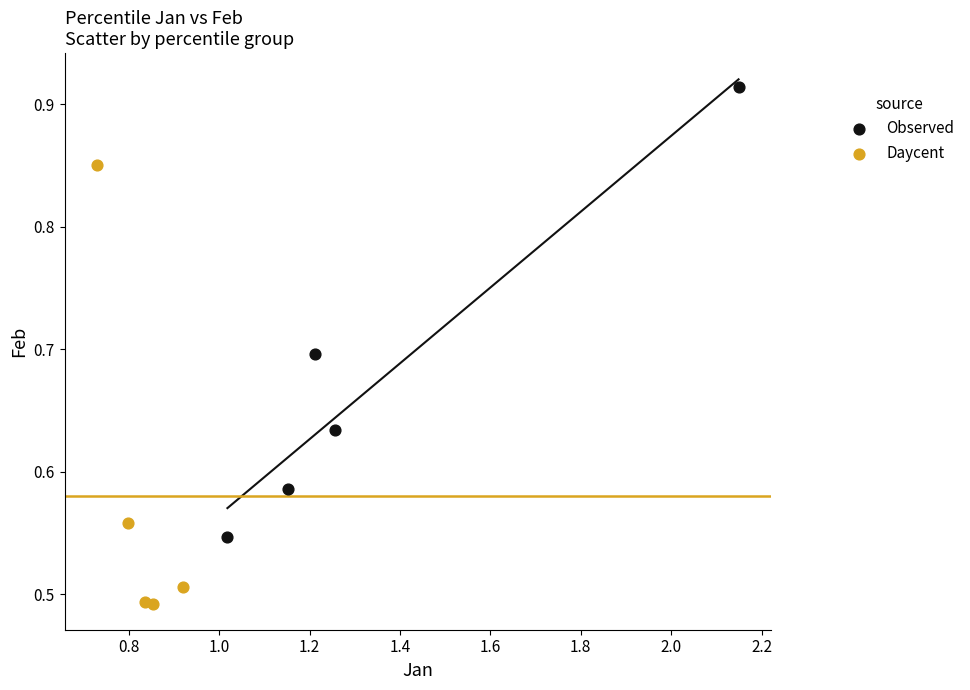

Which series contains the lowest Y value?

Daycent